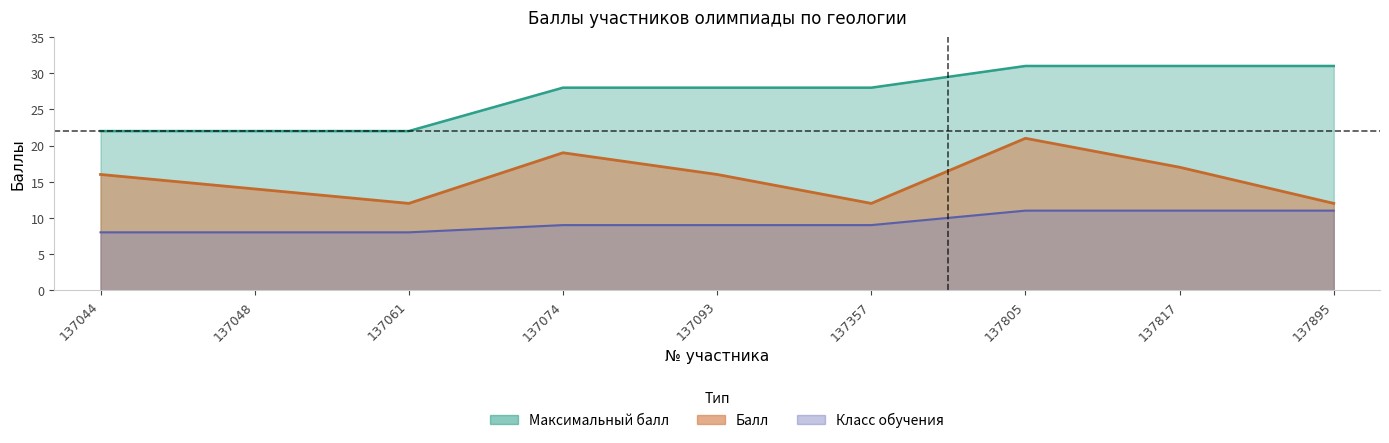

Reading right to left, extract all data points from this chart.

Балл: 12	17	21	12	16	19	12	14	16
Максимальный балл: 31	31	31	28	28	28	22	22	22
Класс обучения: 11	11	11	9	9	9	8	8	8